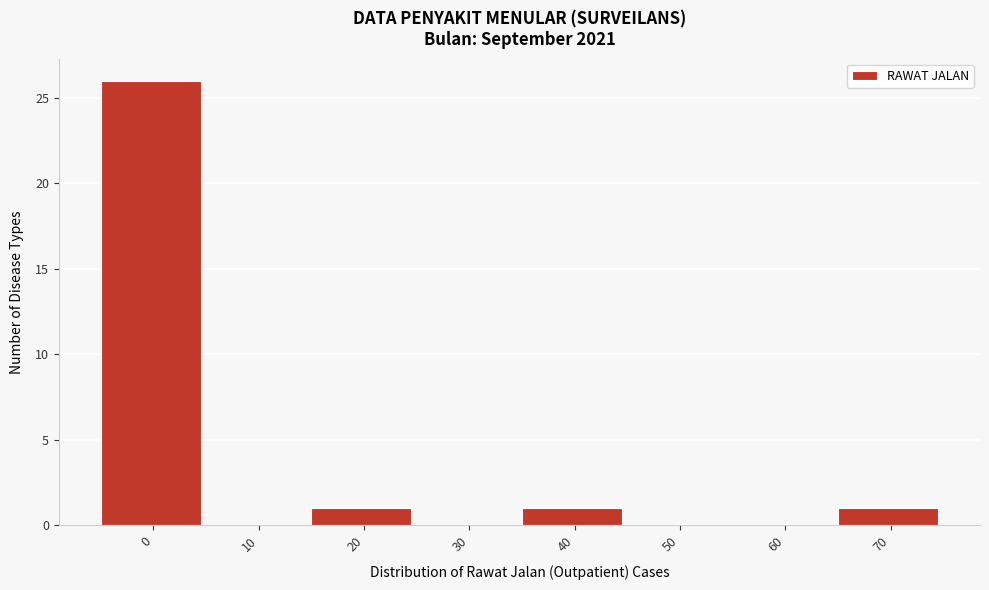

Reading left to right, extract all data points from this chart.

0=26	10=0	20=1	30=0	40=1	50=0	60=0	70=1